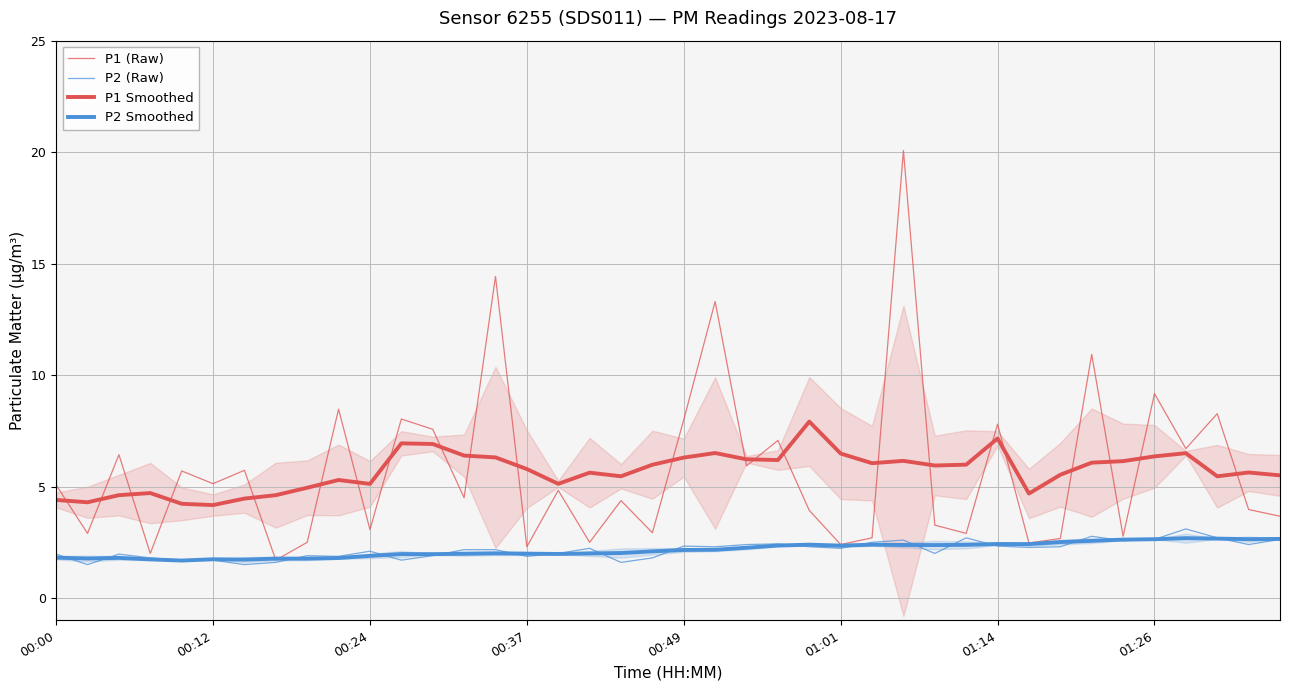

The value of P1 (Raw) at 38 is 2.7. True or false?

False